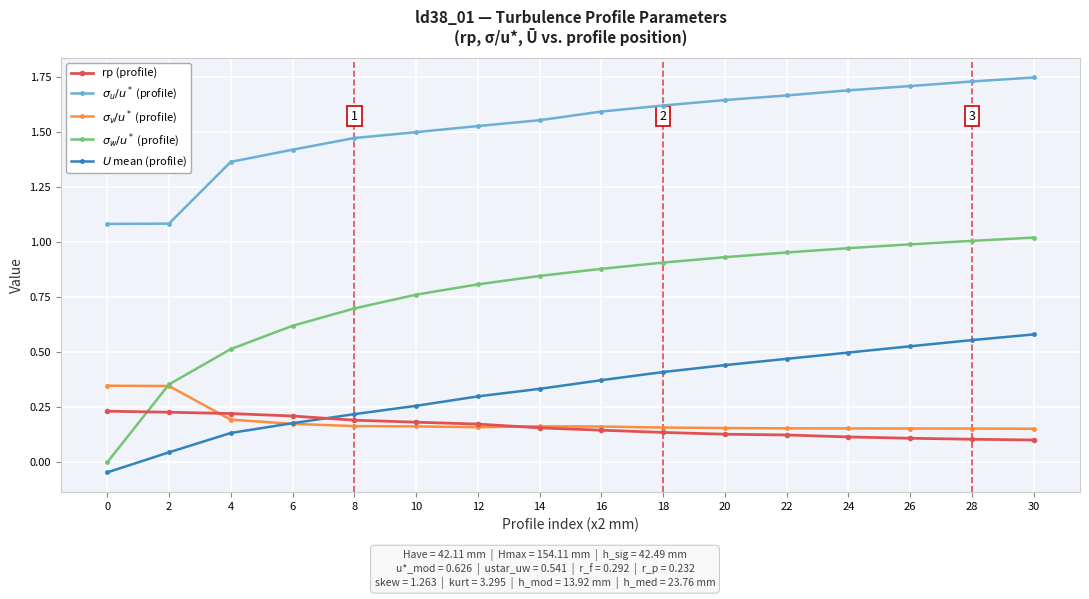

True or false: rp (profile) has a value of 0.2 at 0.

True